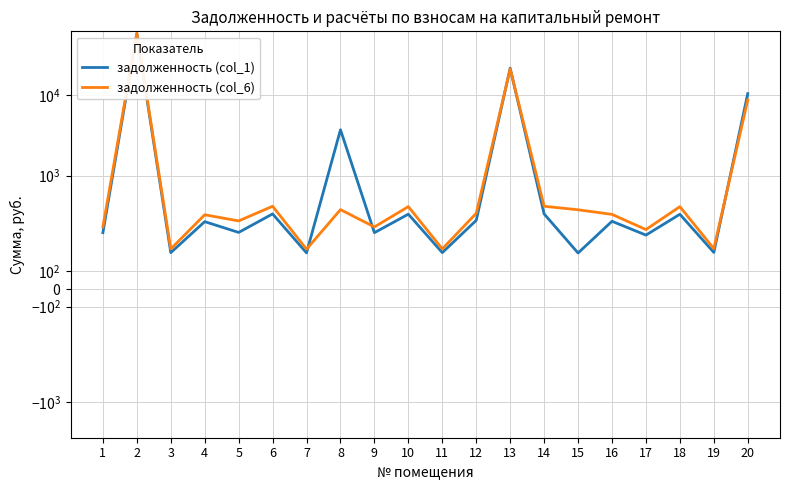

Which series ends up on top after the final intersection of задолженность (col_1) and задолженность (col_6)?

задолженность (col_1)